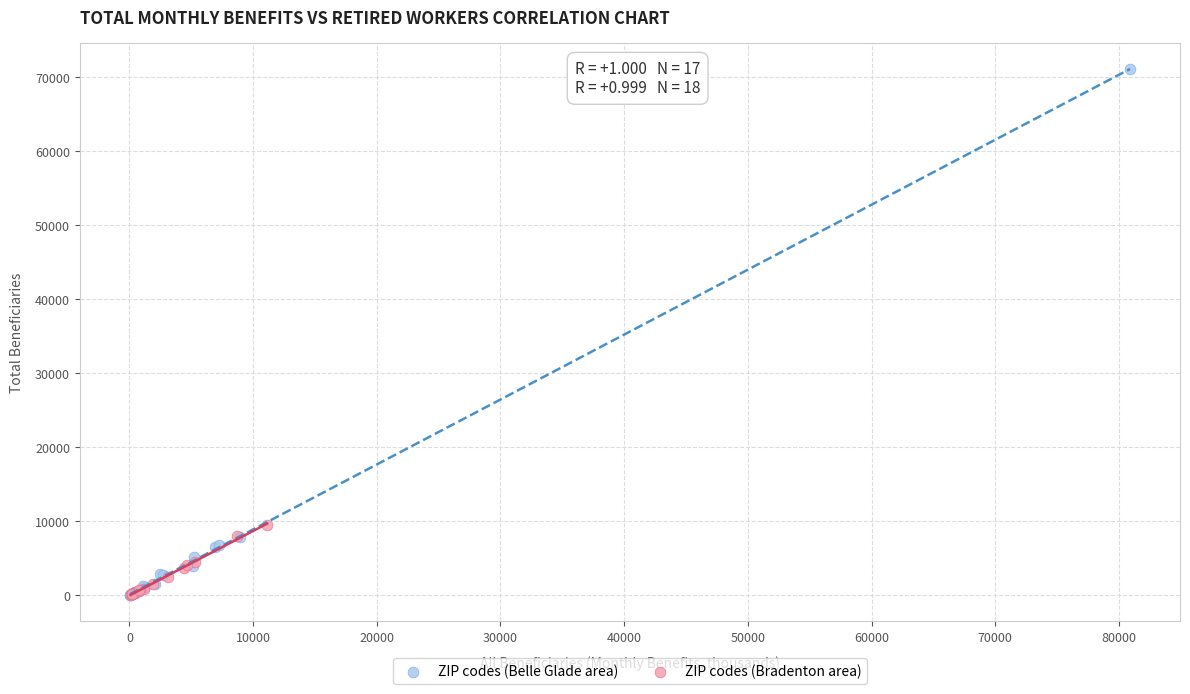

Which series reaches the maximum Y coordinate?

ZIP codes (Belle Glade area)